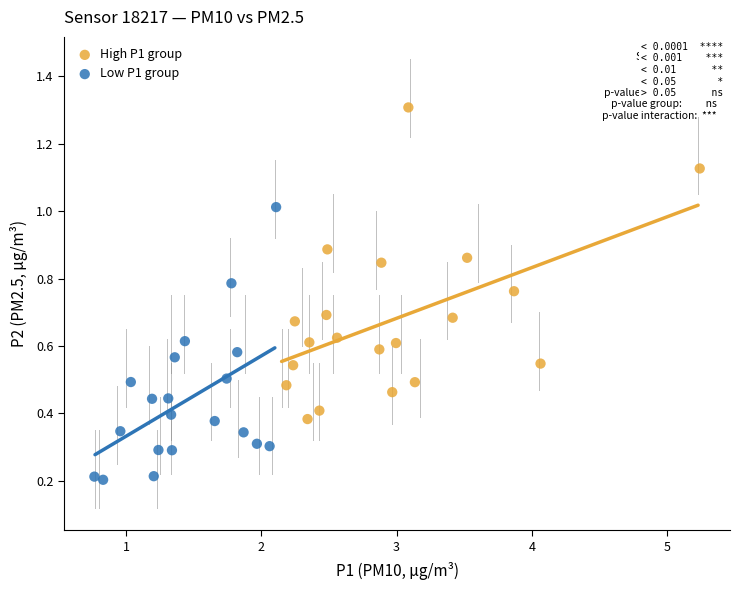

Which series contains the highest Y value?

High P1 group